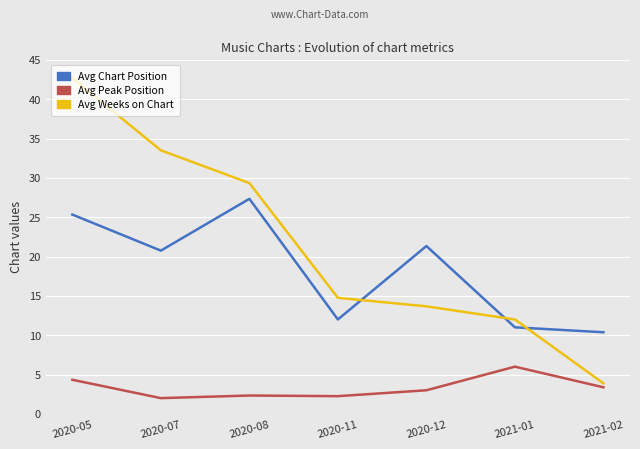

Which series has the widest spread of values?

Avg Weeks on Chart